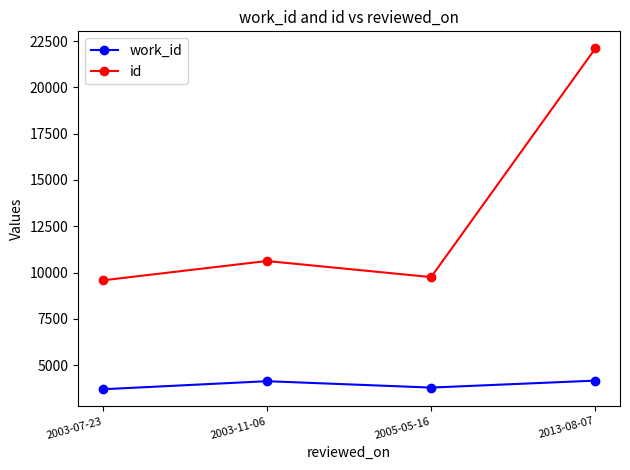

What is the value of the work_id point at the 1st from the left?

3700